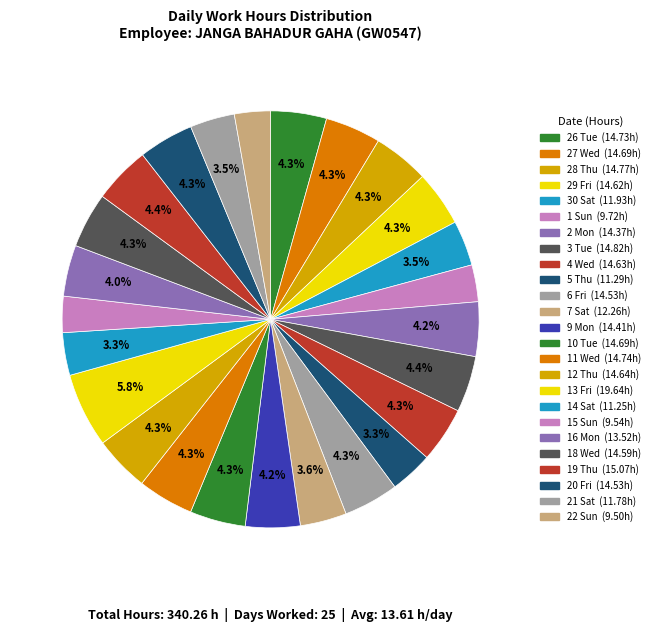

How many segments does this pie chart have?

25